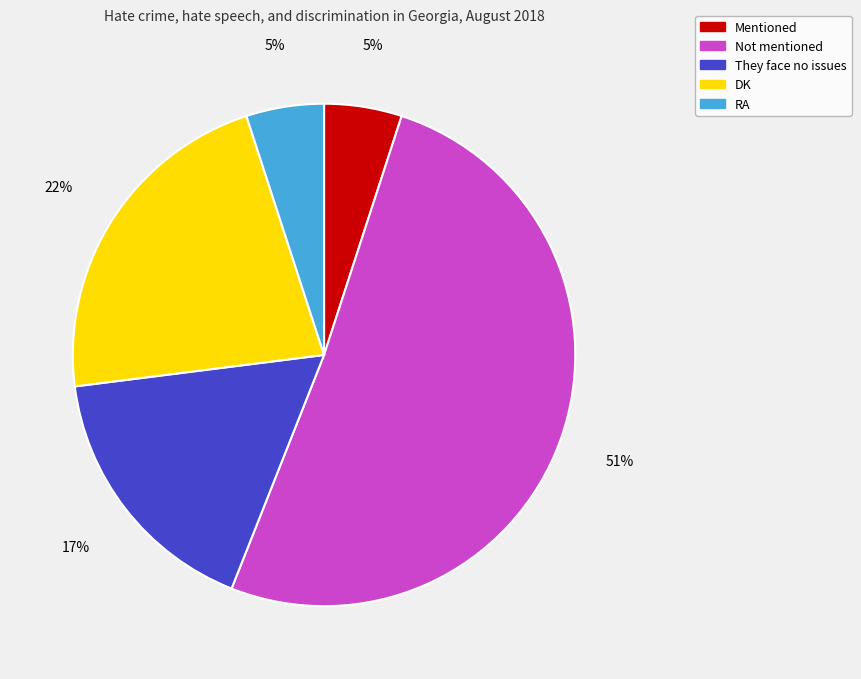

Which slice is the largest?

Not mentioned